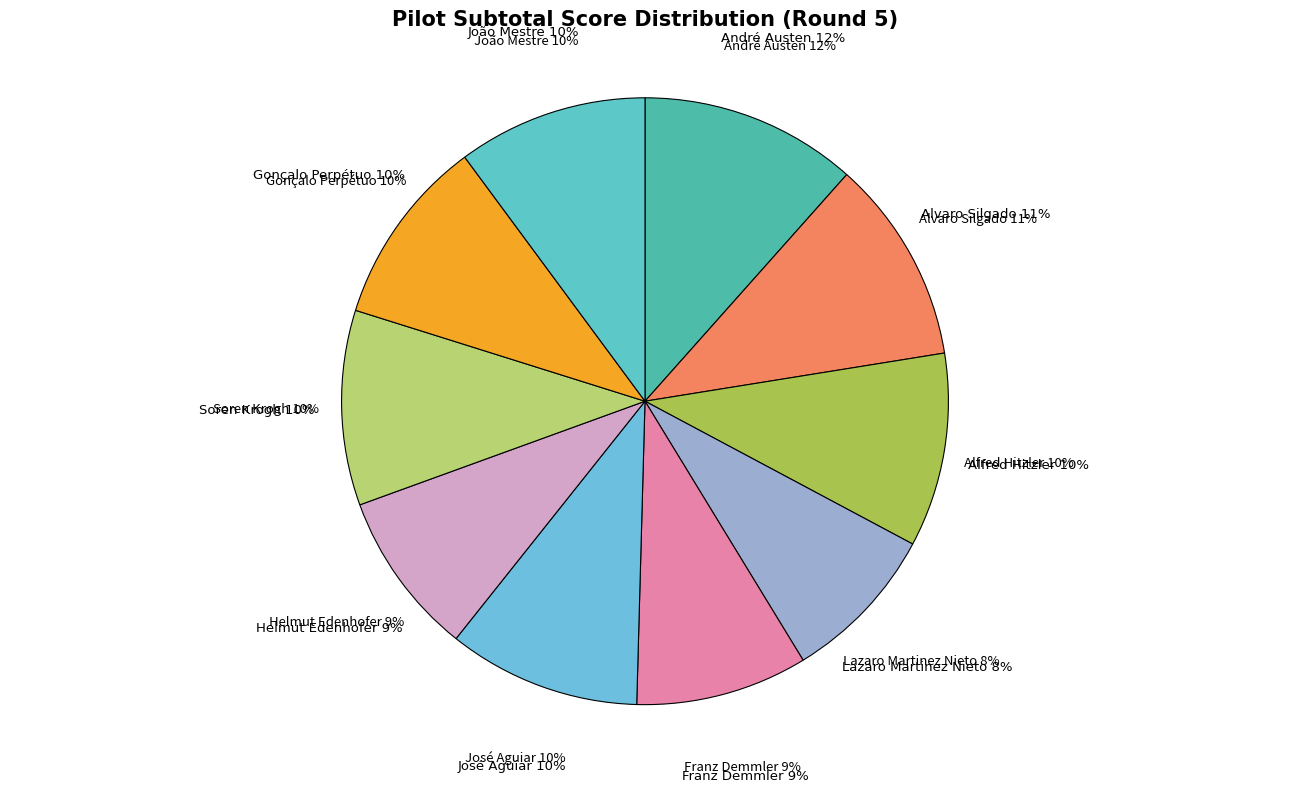

Is it true that Alfred Hitzler is 10% of the pie?

True